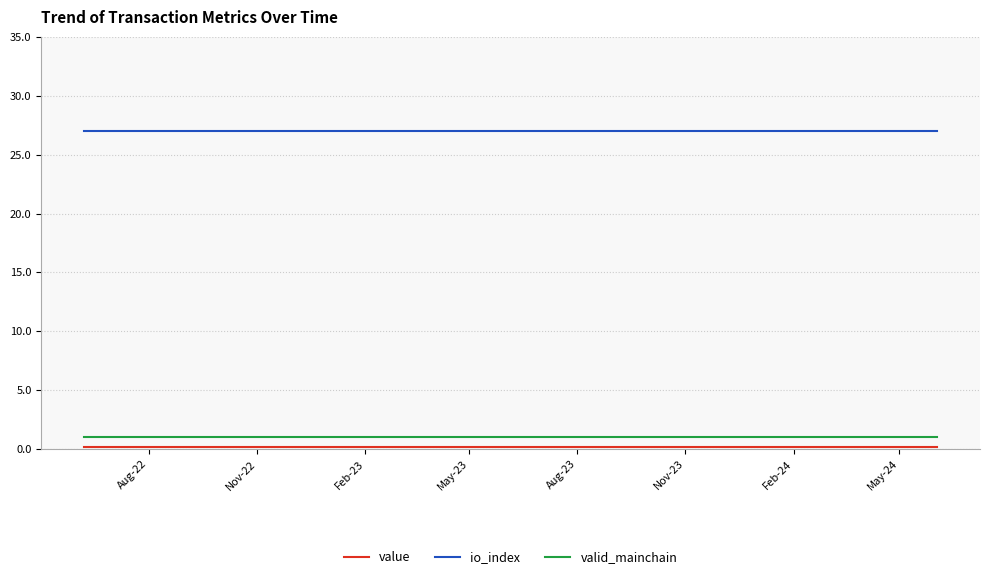

Which series has the largest total across all categories?

io_index